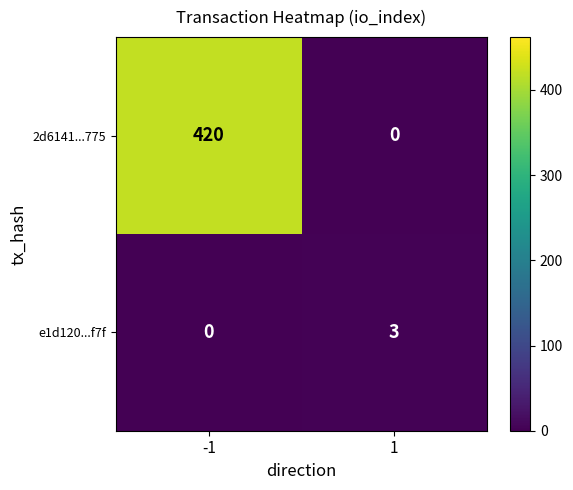

Reading right to left, list all the values displayed in this chart.

2d6141...775: 0	420
e1d120...f7f: 3	0